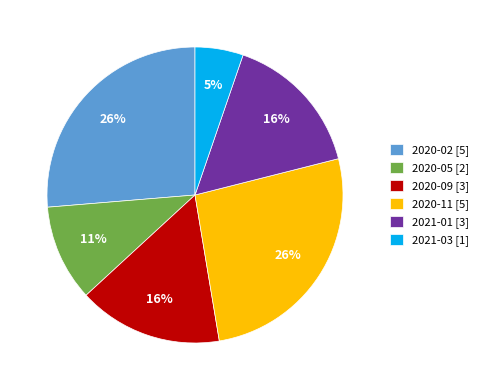

What is the ratio of the value at 2020-05 [2] to the value at 2020-11 [5]?

0.4